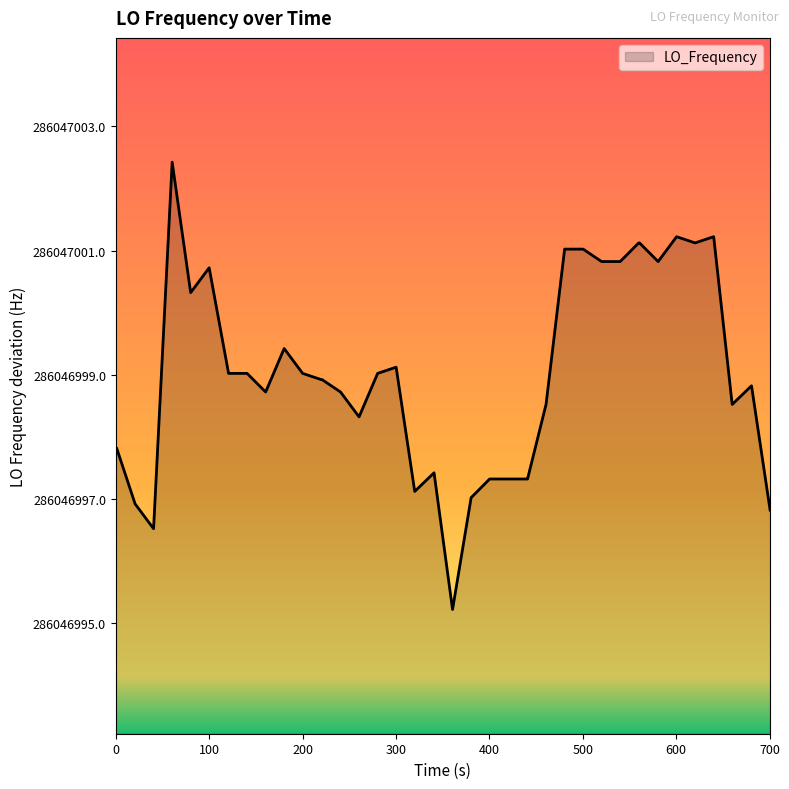

Does the chart have visible grid lines?

No